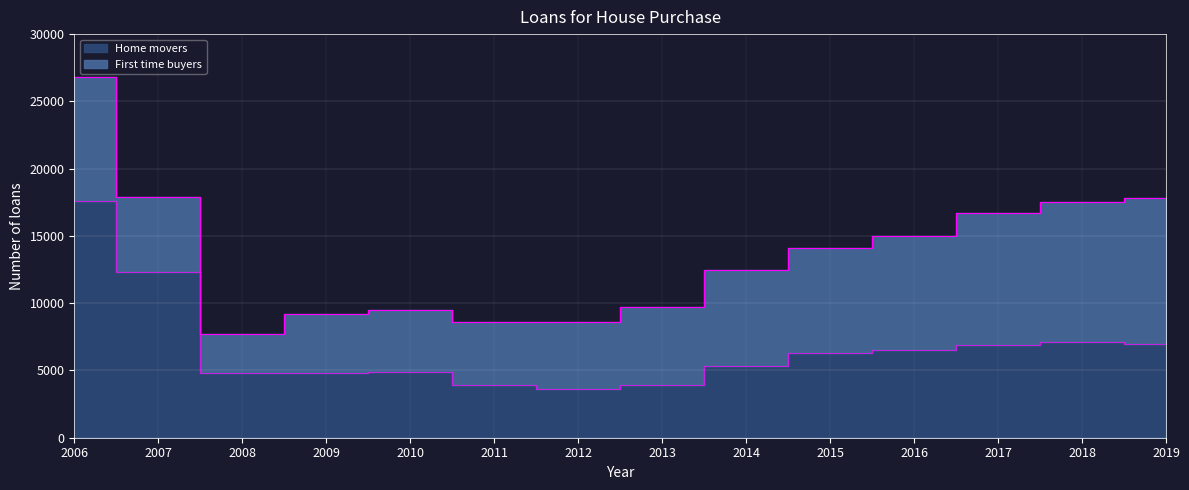

What is the minimum value shown in the chart?

3600